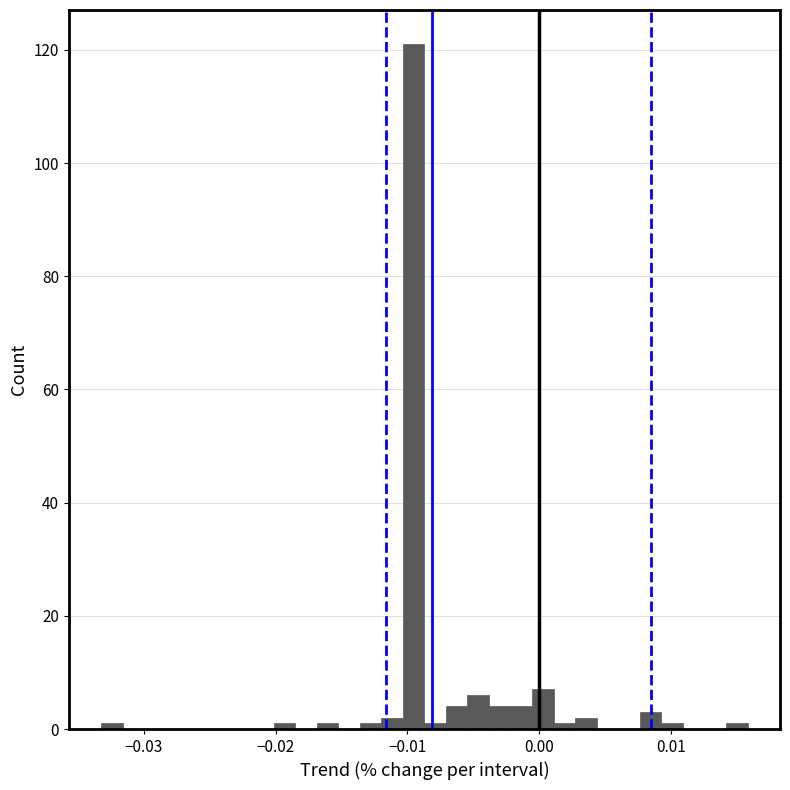

Around what value on the x-axis is the tallest bar? Give the approximate position of its centre, as read against the axis.

-0.010